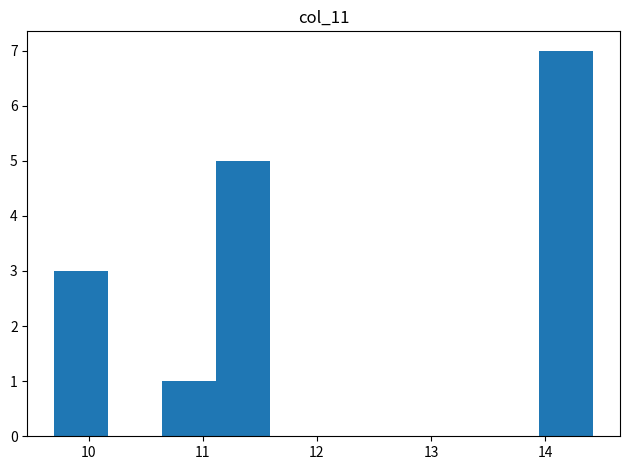

Over which range of the x-axis is the bar tallest?

13.9 to 14.4